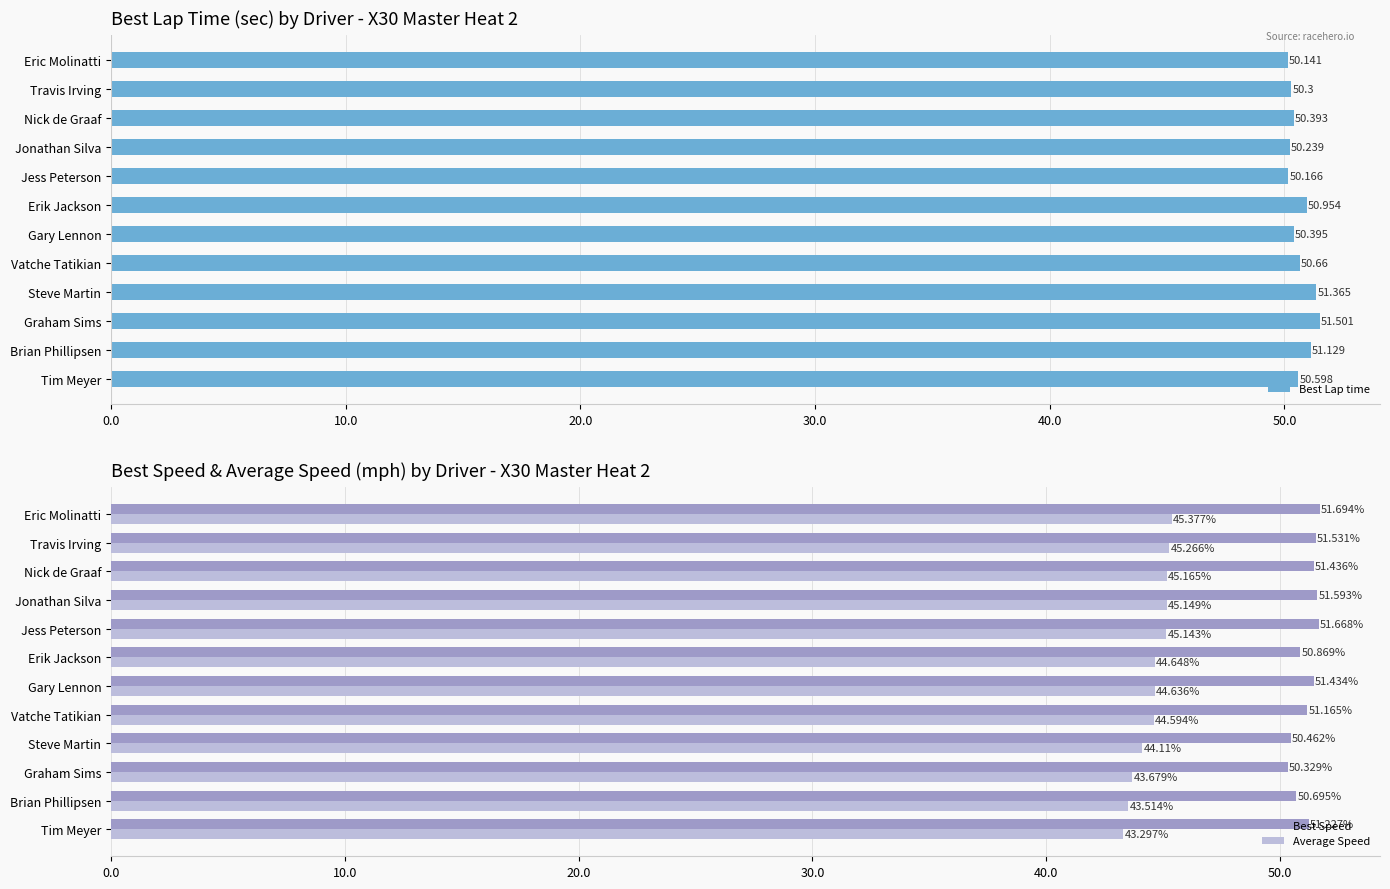

True or false: Best Speed has a value of 10.7 at Jess Peterson.

False